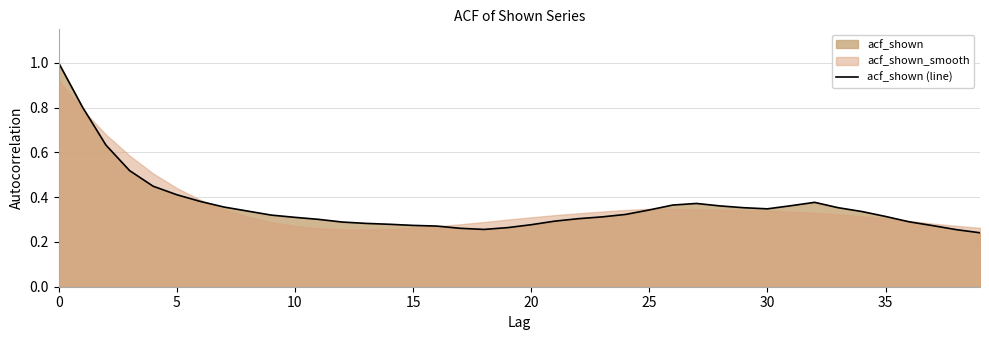

Between 29 and 13, which is larger?

29